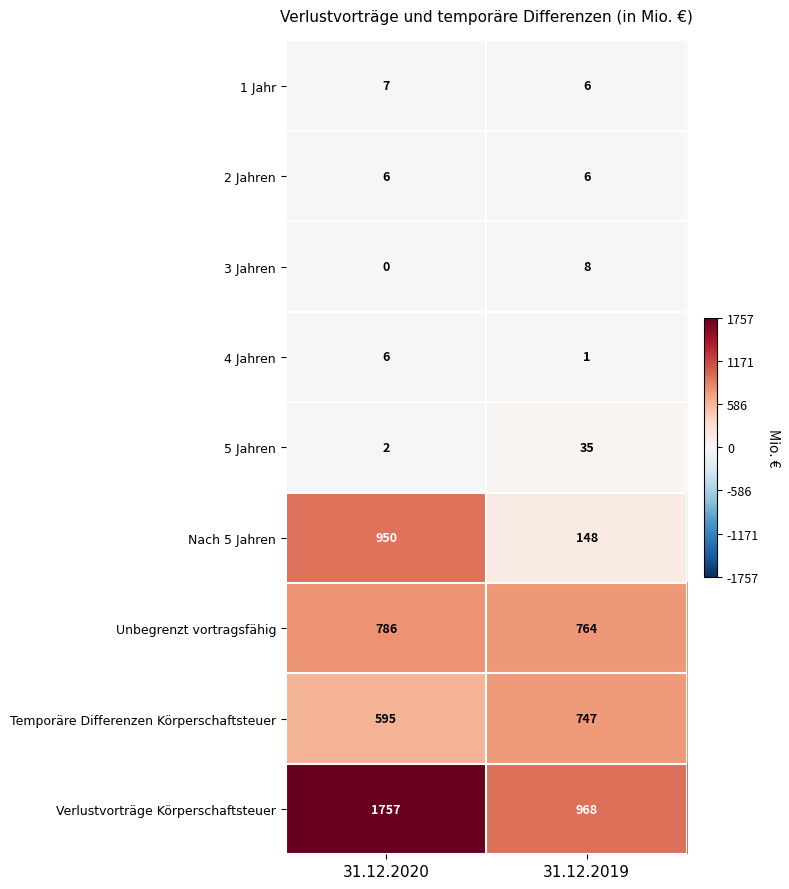

At how many categories does at least one series exceed 1054?

1